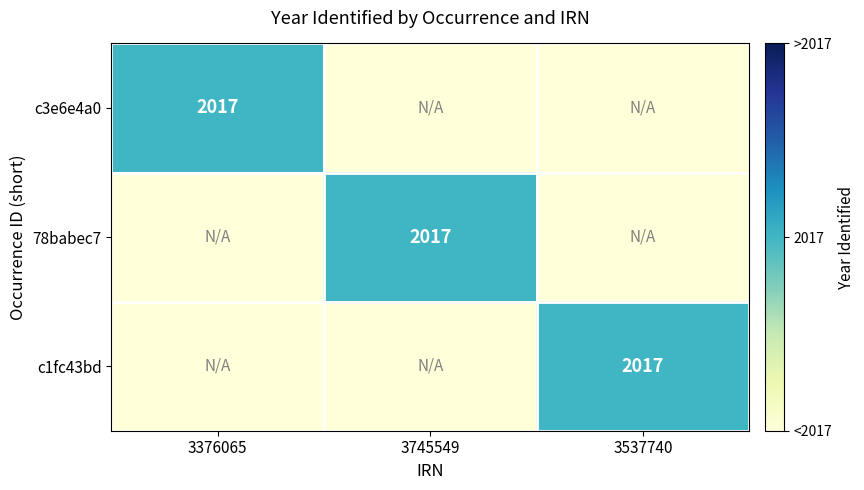

Which has a higher value, 3745549 or 3376065?

3376065